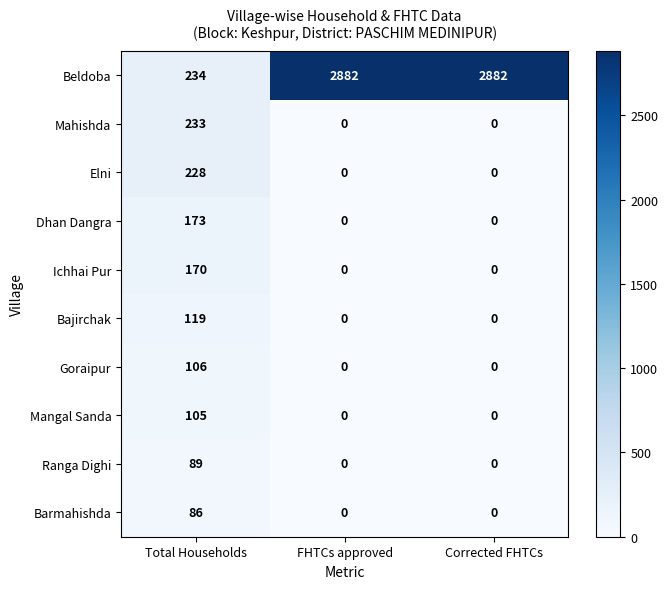

Reading left to right, list all the values displayed in this chart.

Beldoba: 234	2882	2882
Mahishda: 233	0	0
Elni: 228	0	0
Dhan Dangra: 173	0	0
Ichhai Pur: 170	0	0
Bajirchak: 119	0	0
Goraipur: 106	0	0
Mangal Sanda: 105	0	0
Ranga Dighi: 89	0	0
Barmahishda: 86	0	0